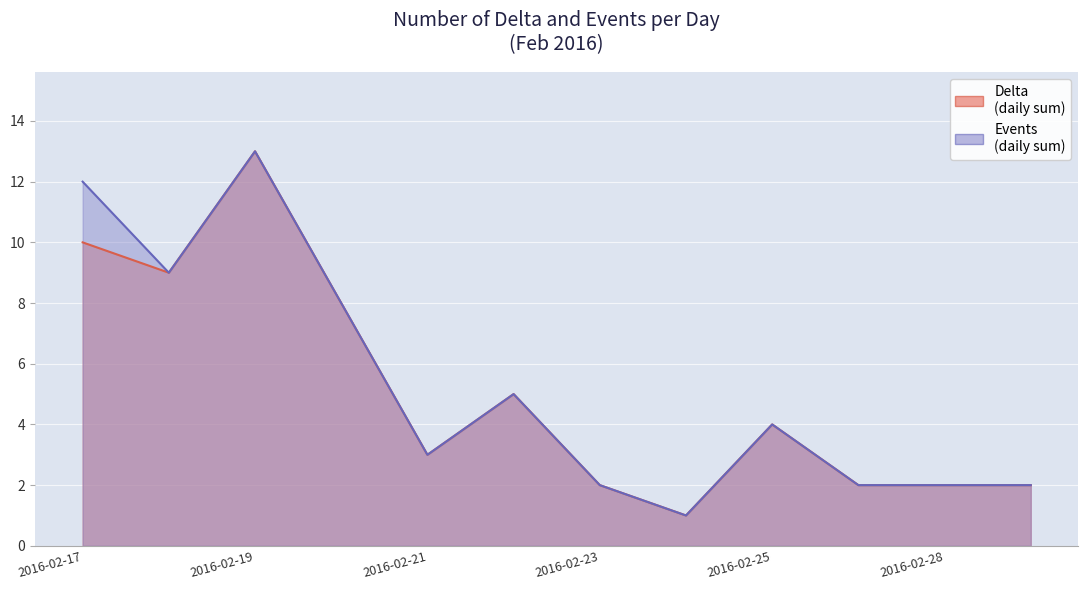

What is the sum of all Delta values?

61